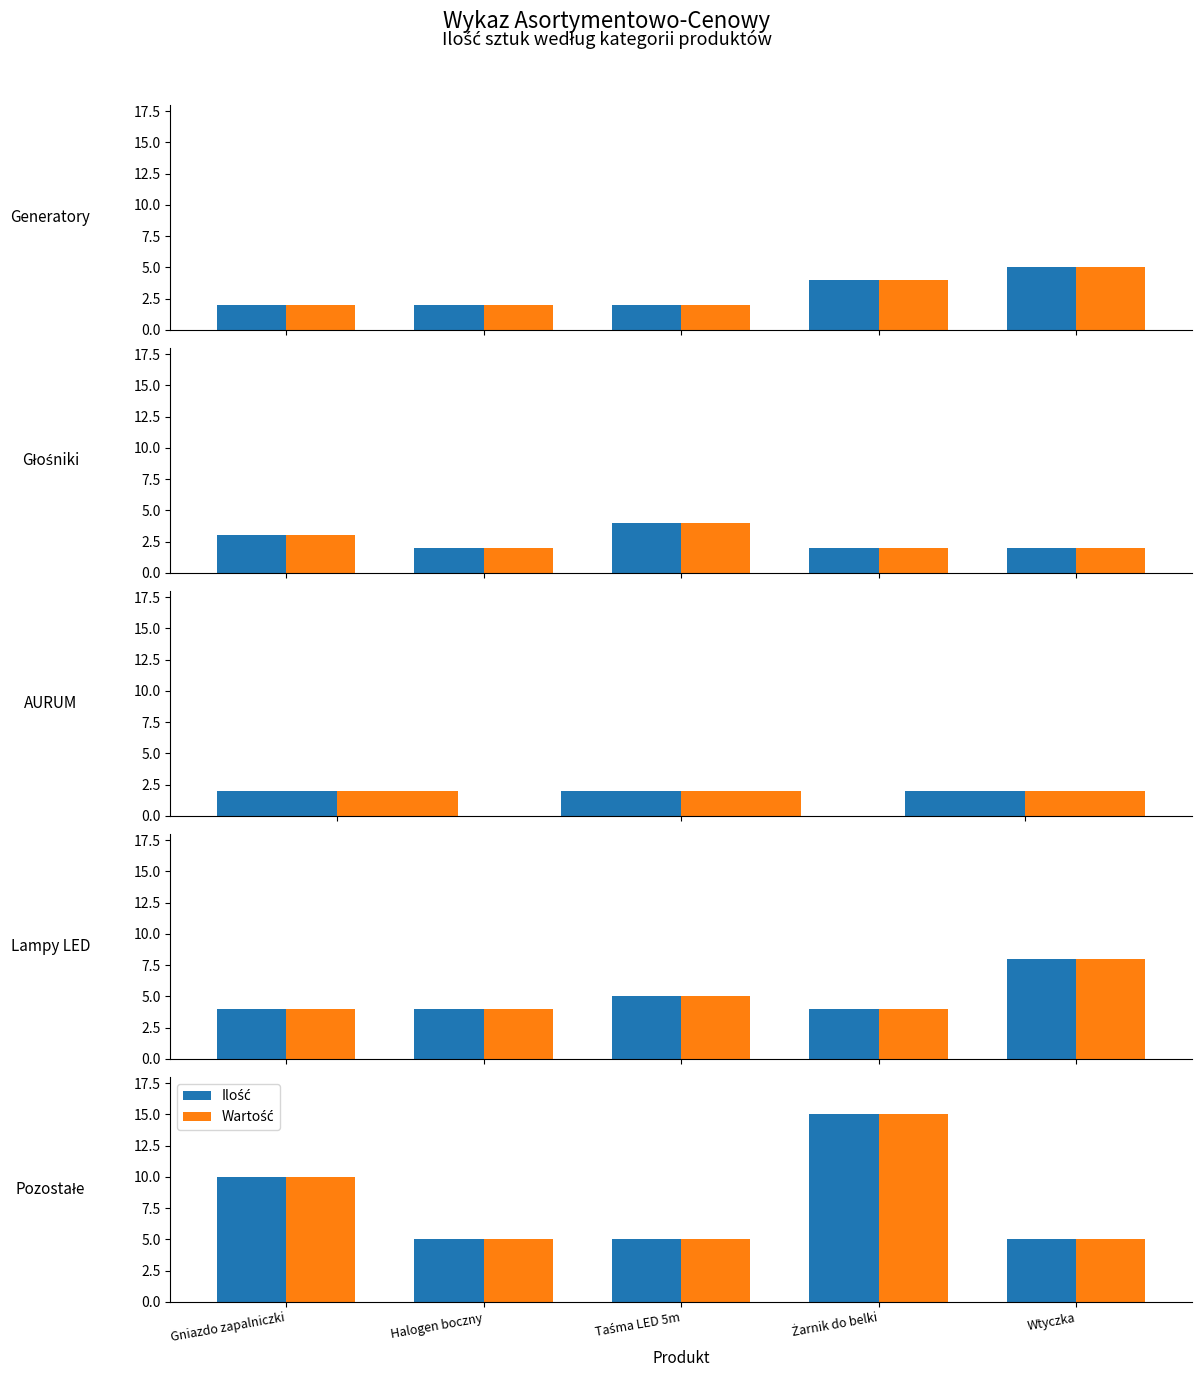

What position from the right is Taśma LED 5m?

3